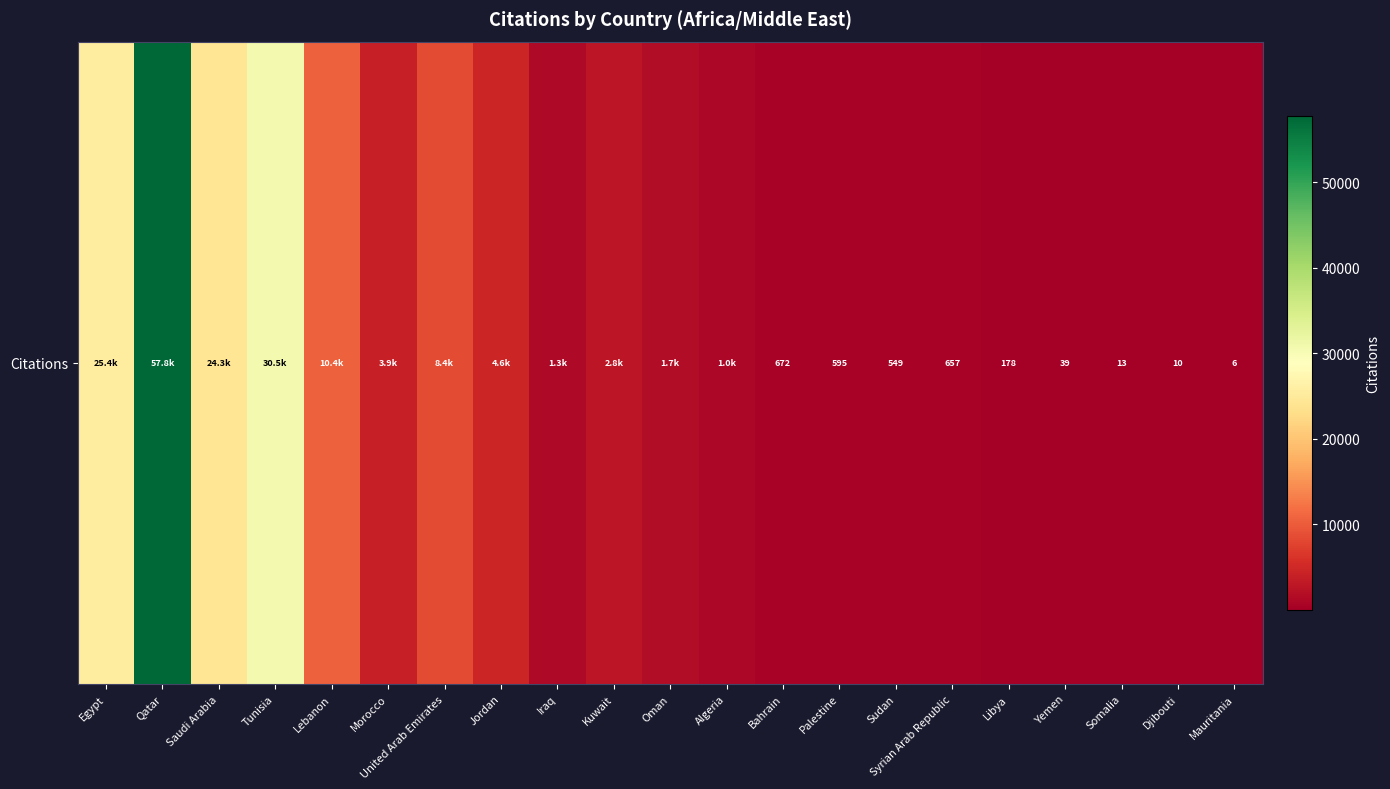

Reading left to right, transcribe all the data shown in this chart.

Egypt=25447	Qatar=57754	Saudi Arabia=24263	Tunisia=30464	Lebanon=10383	Morocco=3931	United Arab Emirates=8410	Jordan=4568	Iraq=1258	Kuwait=2766	Oman=1674	Algeria=1031	Bahrain=672	Palestine=595	Sudan=549	Syrian Arab Republic=657	Libya=178	Yemen=39	Somalia=13	Djibouti=10	Mauritania=6